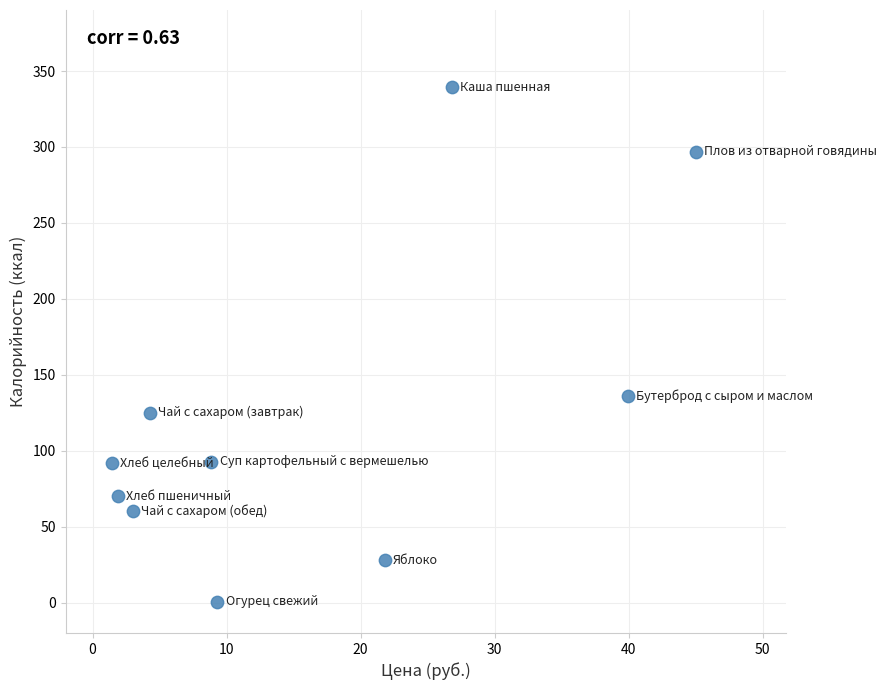

What is the range of X values (max minus min)?

43.5